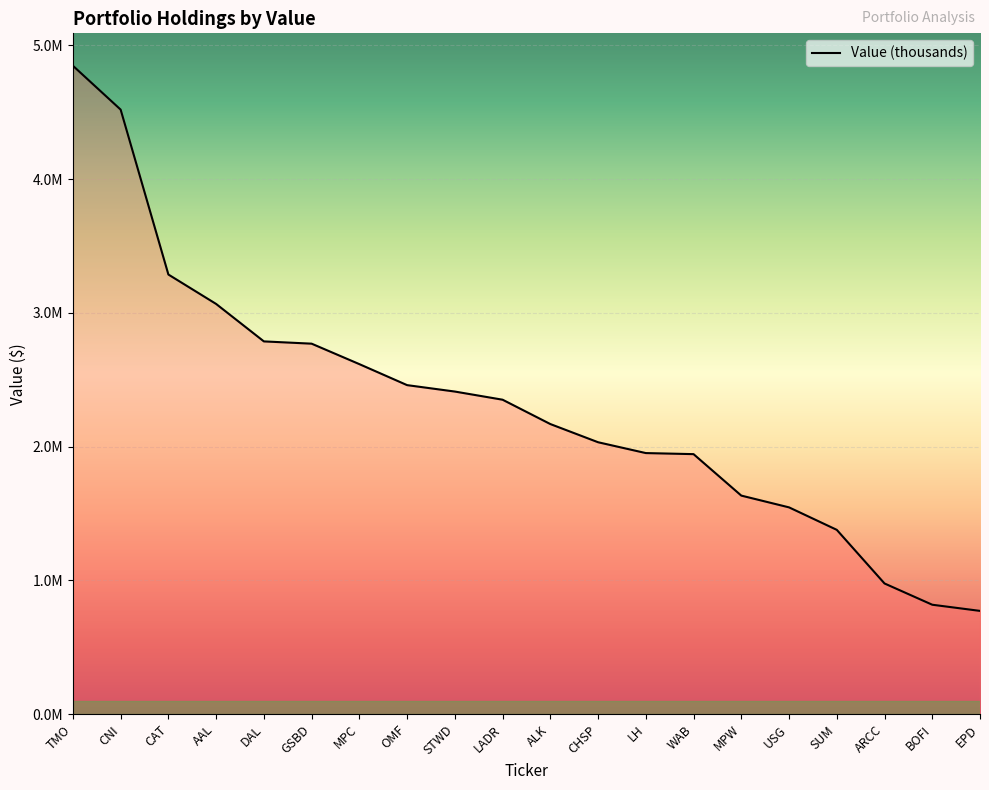

Is this an area chart (filled region under the line)?

Yes